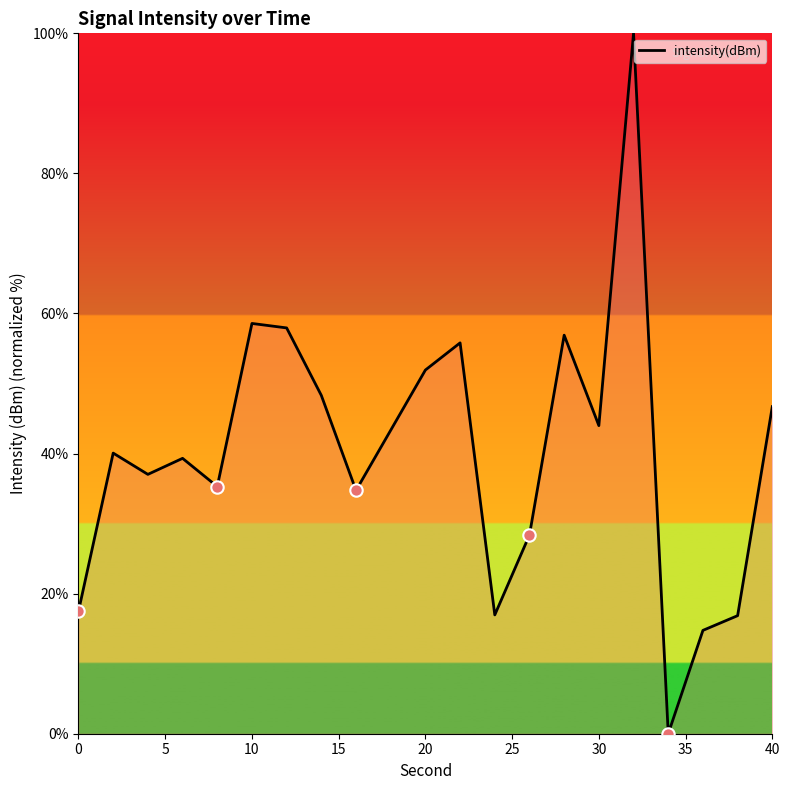

What is the greatest value displayed?

100.0